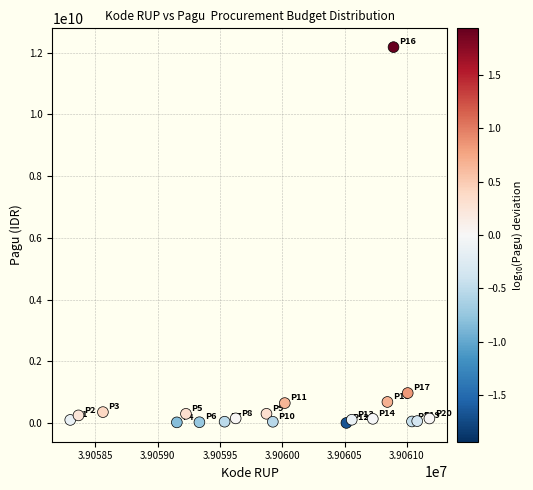

What is the range of X values (max minus min)?

2881